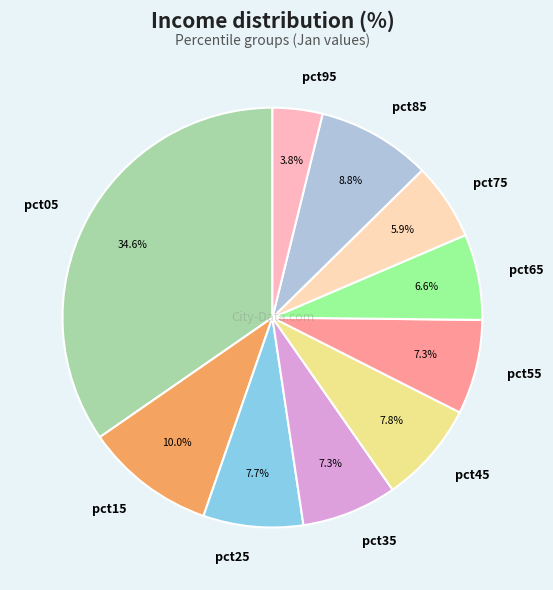

The pct25 slice represents 1% of the pie. True or false?

False